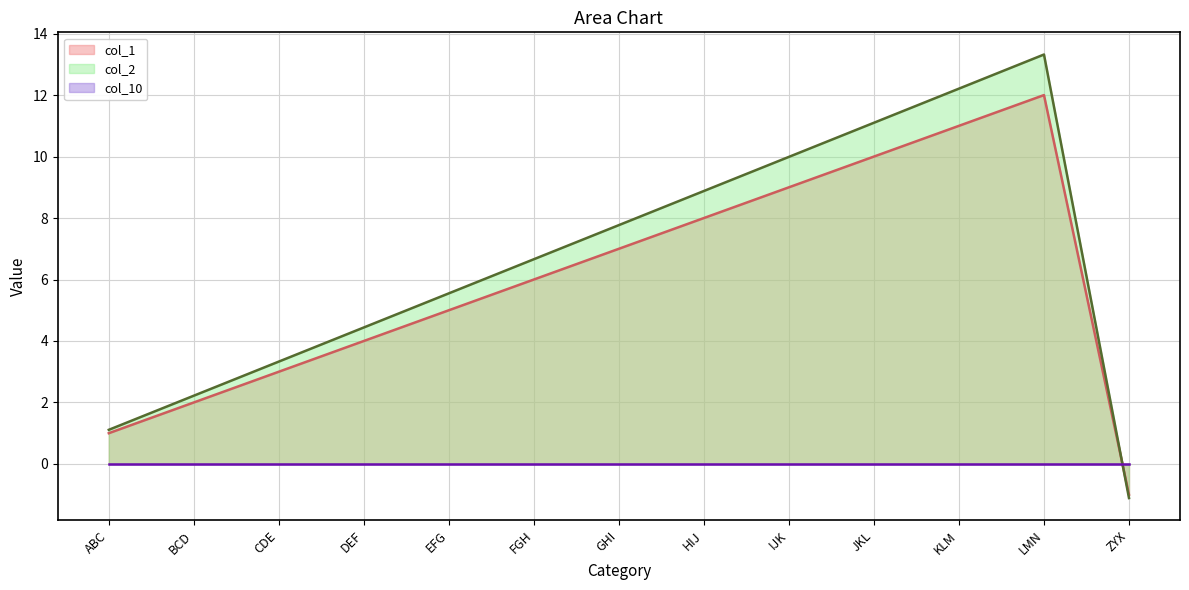

What is the sum of the col_2 values at HIJ and JKL?

20.0